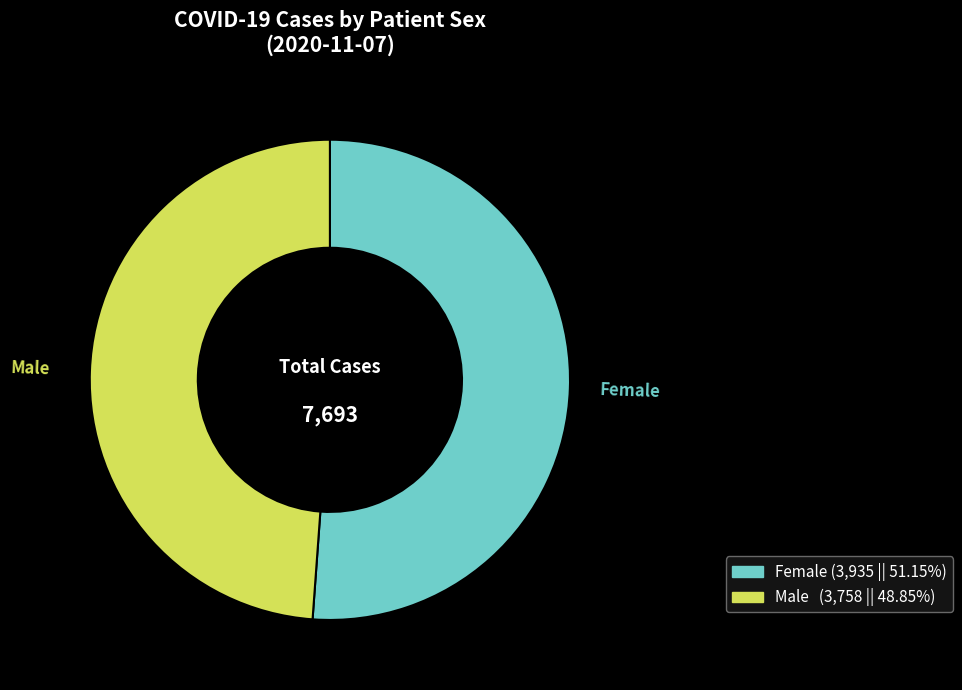

Which category has the smallest portion of the pie?

Male